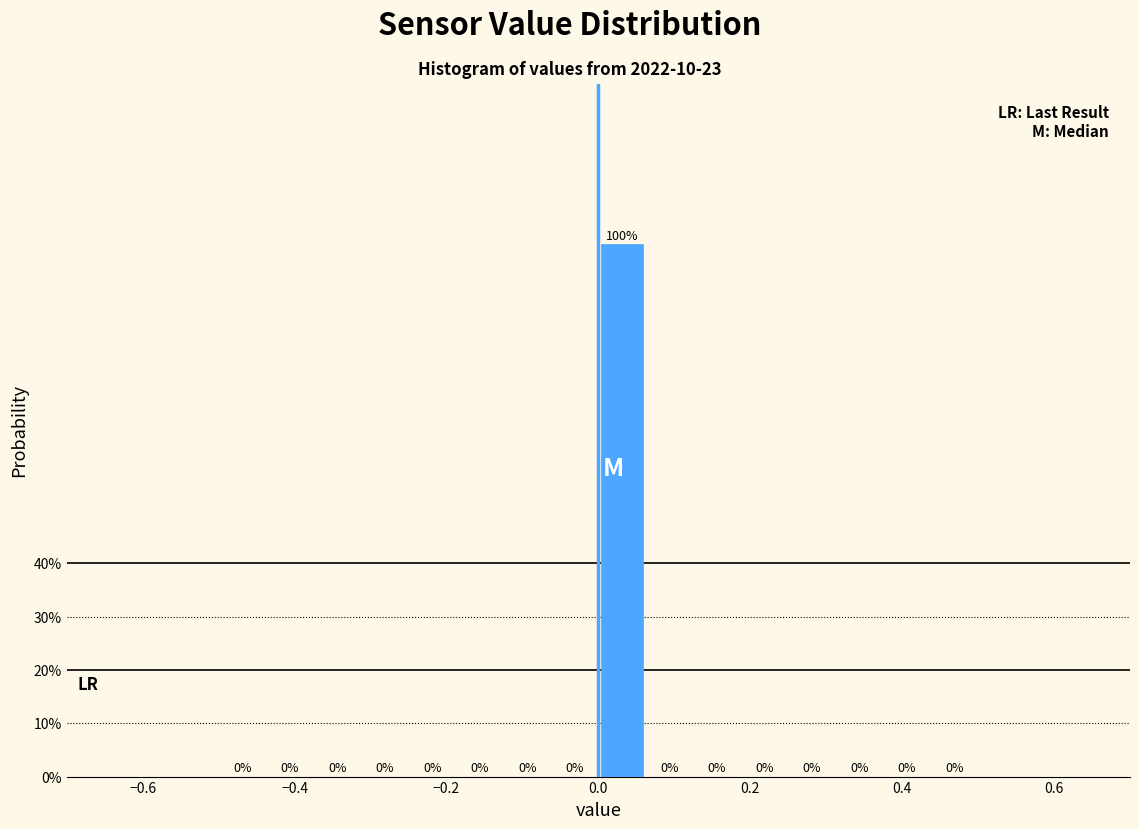

Around what value on the x-axis is the tallest bar? Give the approximate position of its centre, as read against the axis.

0.04